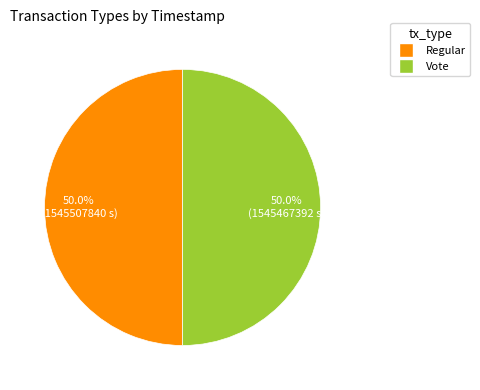

How many slices are in this pie chart?

2